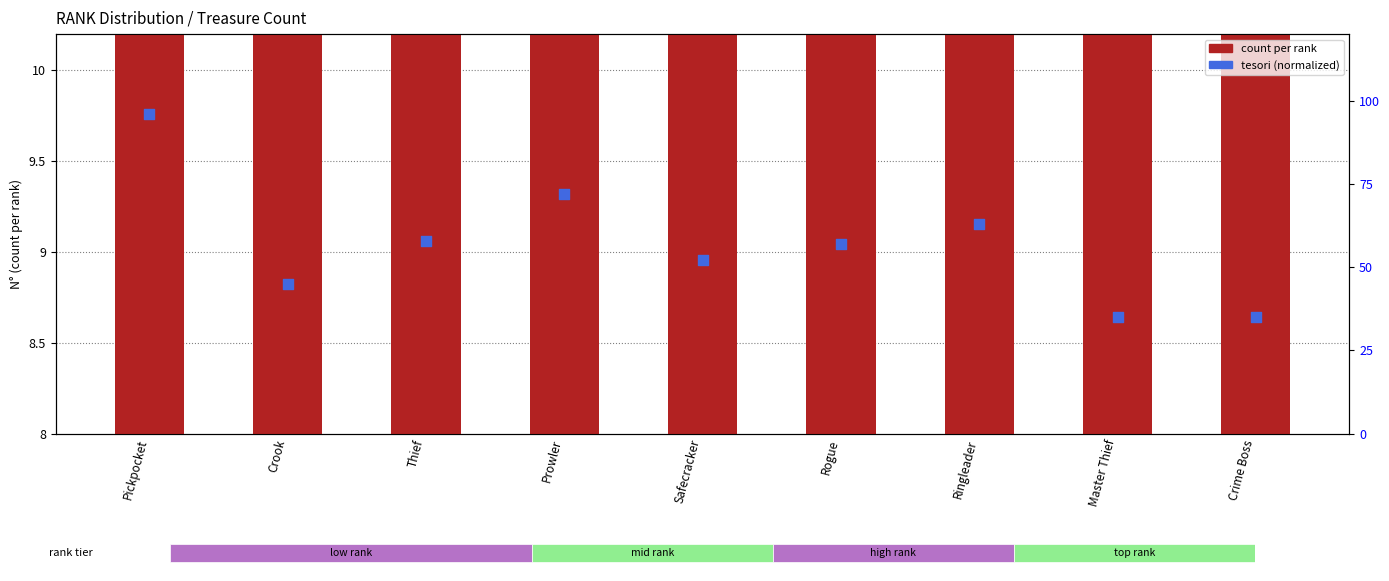

At which category is the sum across all series the highest?

Pickpocket